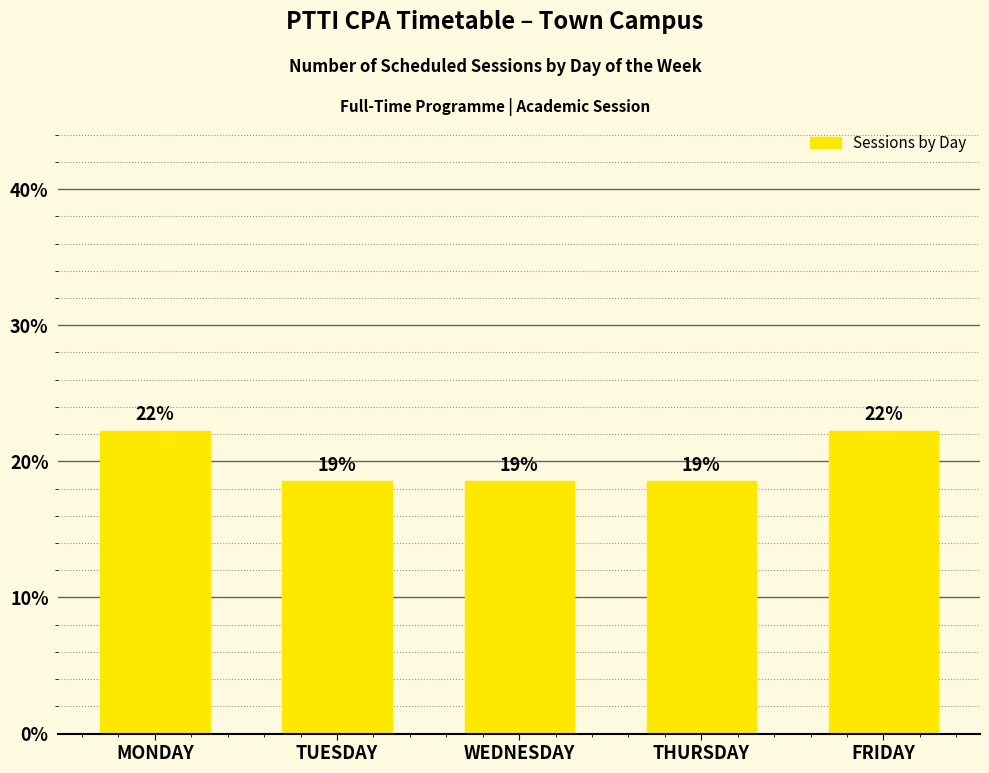

What is the approximate value at FRIDAY?

22.2